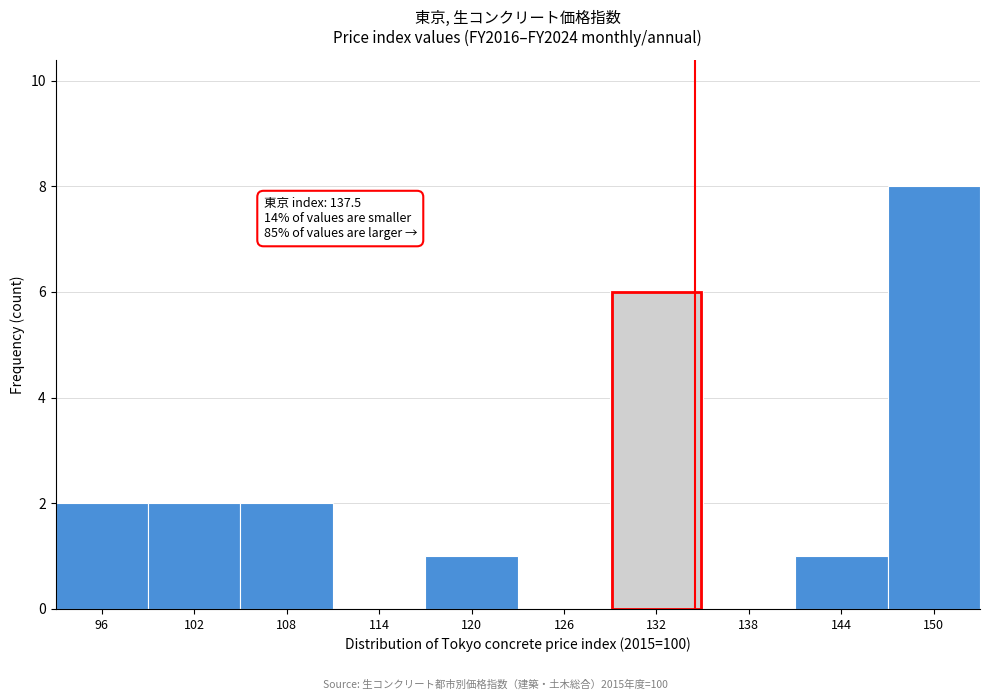

Reading left to right, extract all data points from this chart.

96=2	102=2	108=2	114=0	120=1	126=0	132=6	138=0	144=1	150=8